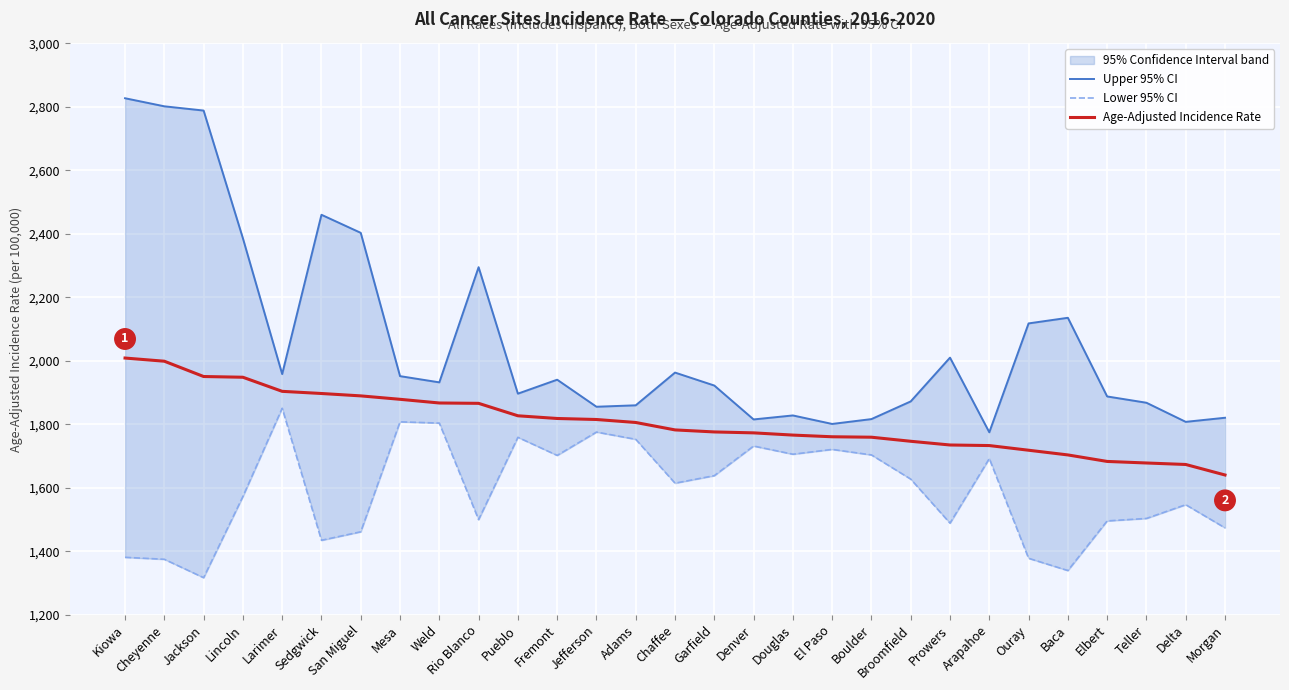

What is the lowest value of the Lower 95% CI series?

1317.1